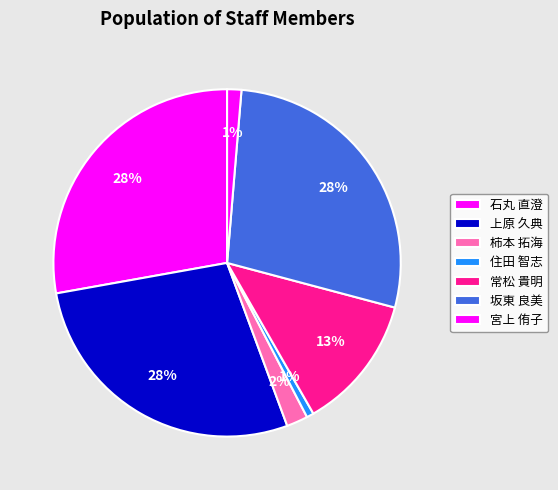

Is there any slice that represents more than half of the pie?

No